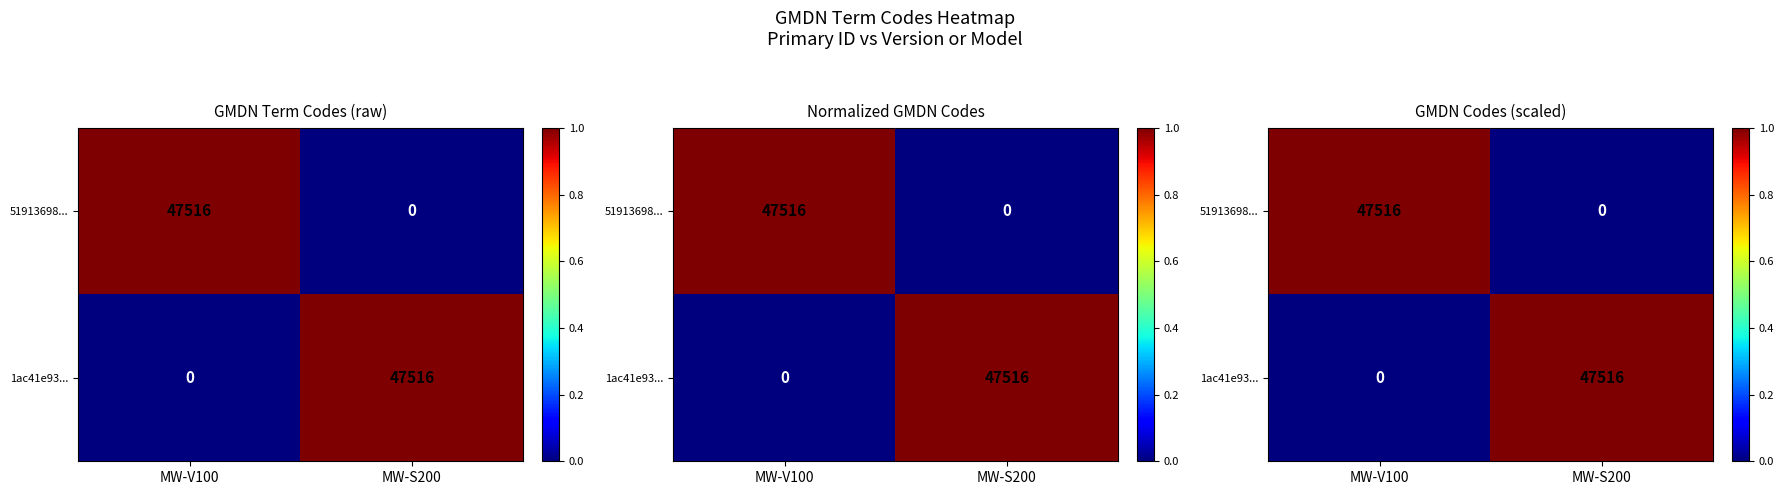

Between MW-S200 and MW-V100, which is larger?

MW-V100